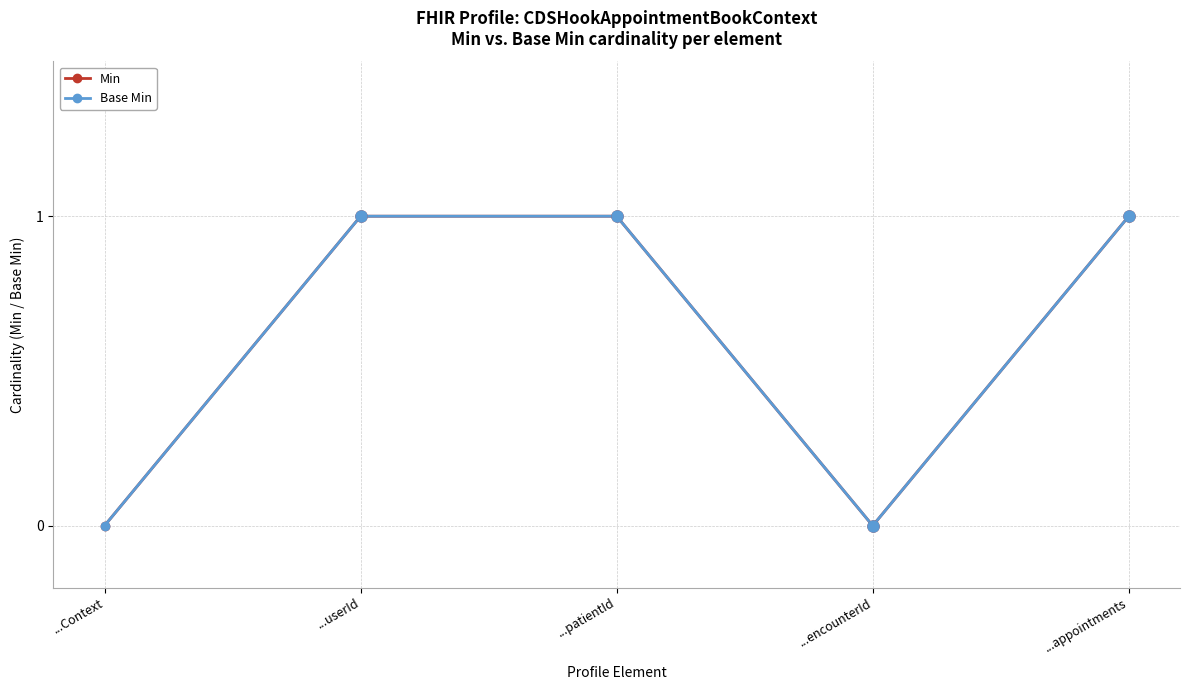

How many data points in Min are less than 1?

2